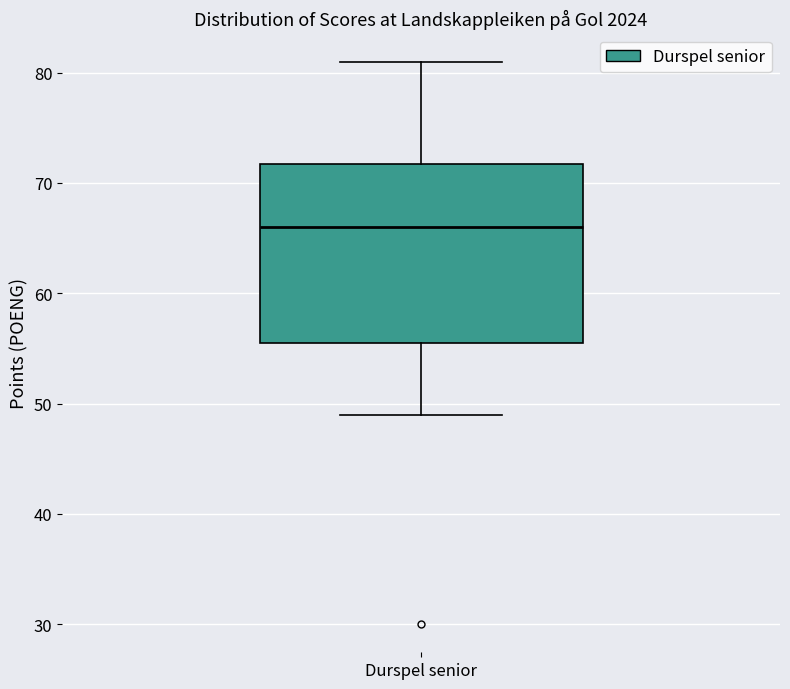

Where is the upper edge of the box for Durspel senior on the y-axis? The values are not printed on the chart, so give them approximately, as read against the axis.

72